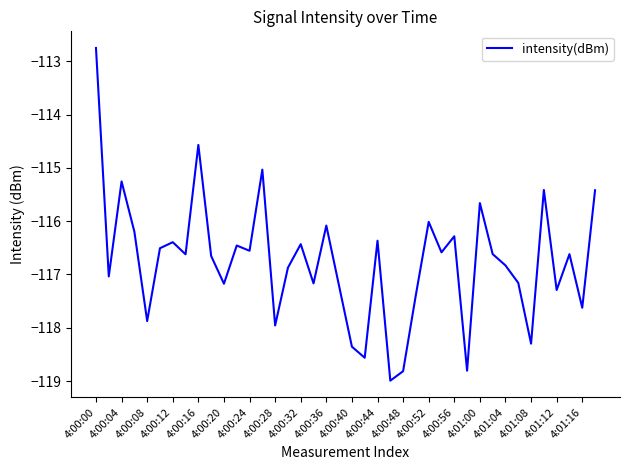

What is the minimum value shown in the chart?

-119.0